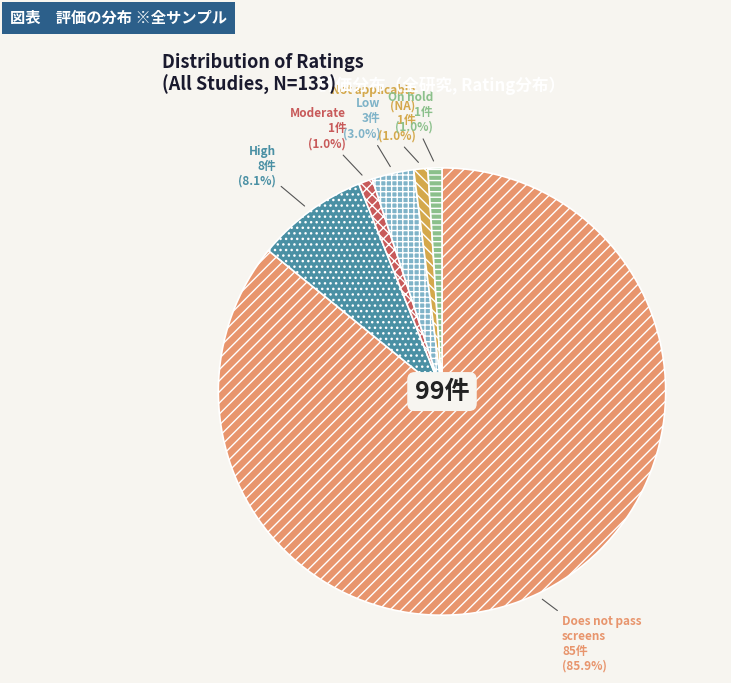

Is there any slice that represents more than half of the pie?

Yes